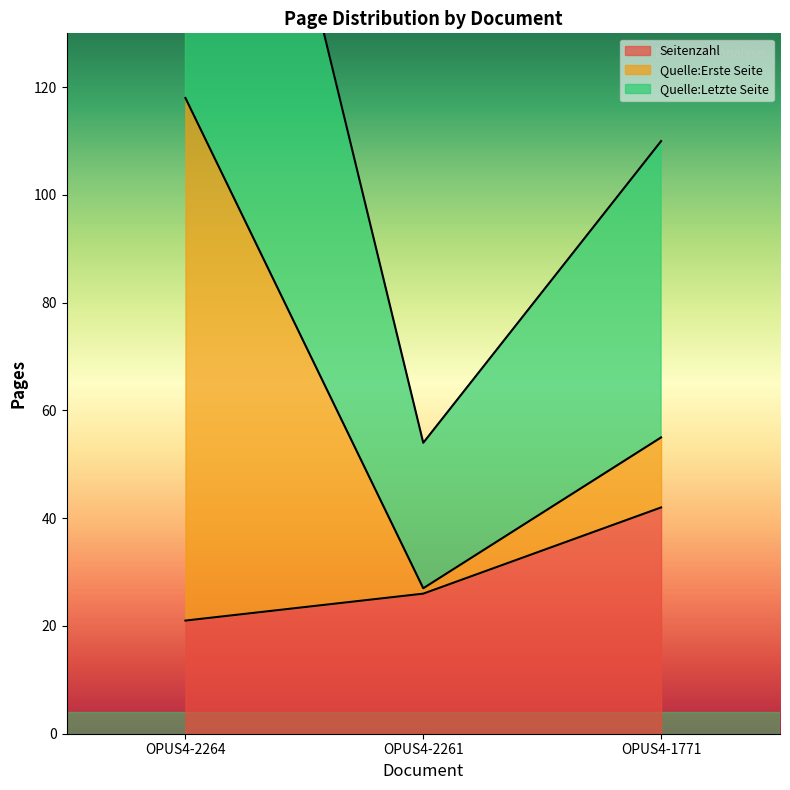

Read the Seitenzahl value at OPUS4-2264, to the nearest 10.

20